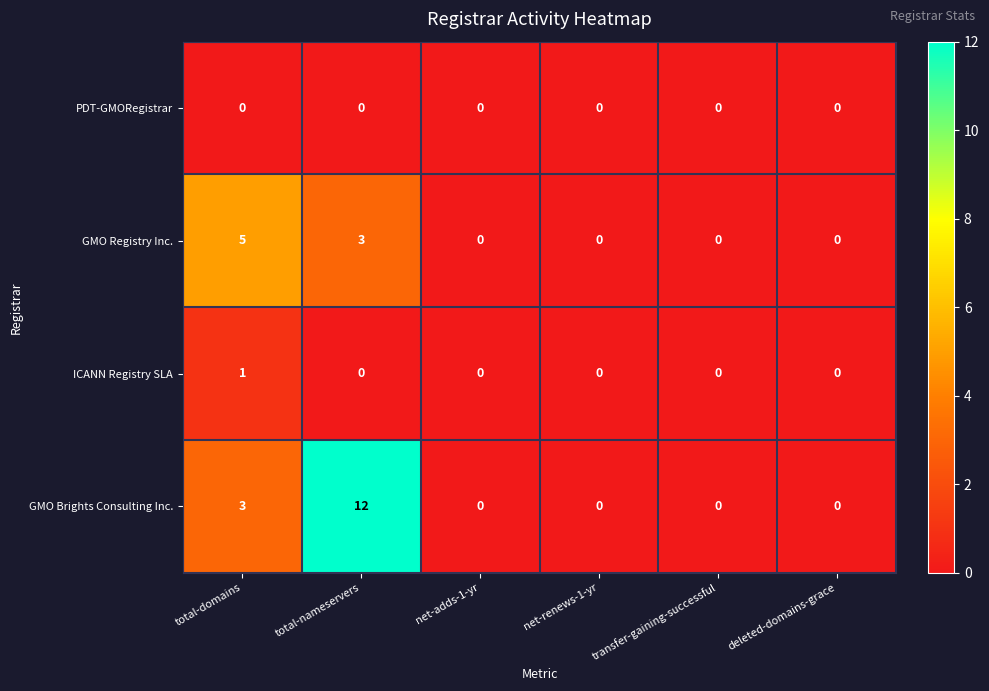

Which series has the largest range (max minus min)?

GMO Brights Consulting Inc.